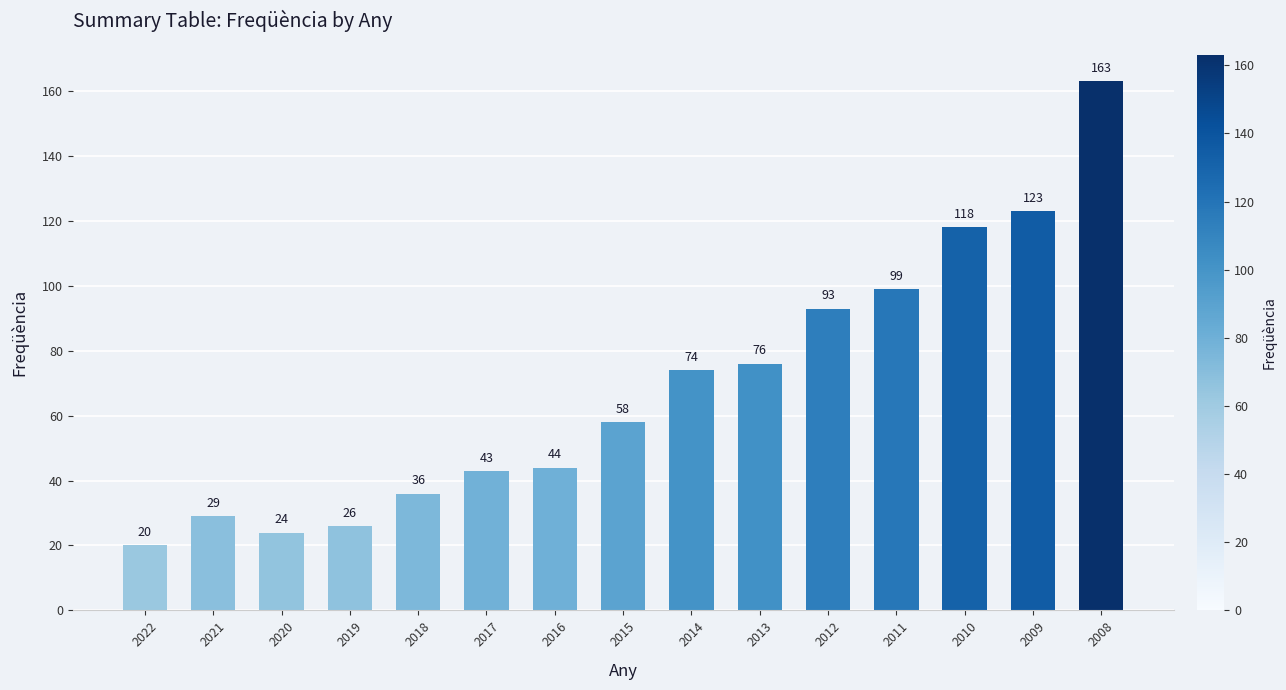

List the labels in order of value, largest first.

2008, 2009, 2010, 2011, 2012, 2013, 2014, 2015, 2016, 2017, 2018, 2021, 2019, 2020, 2022